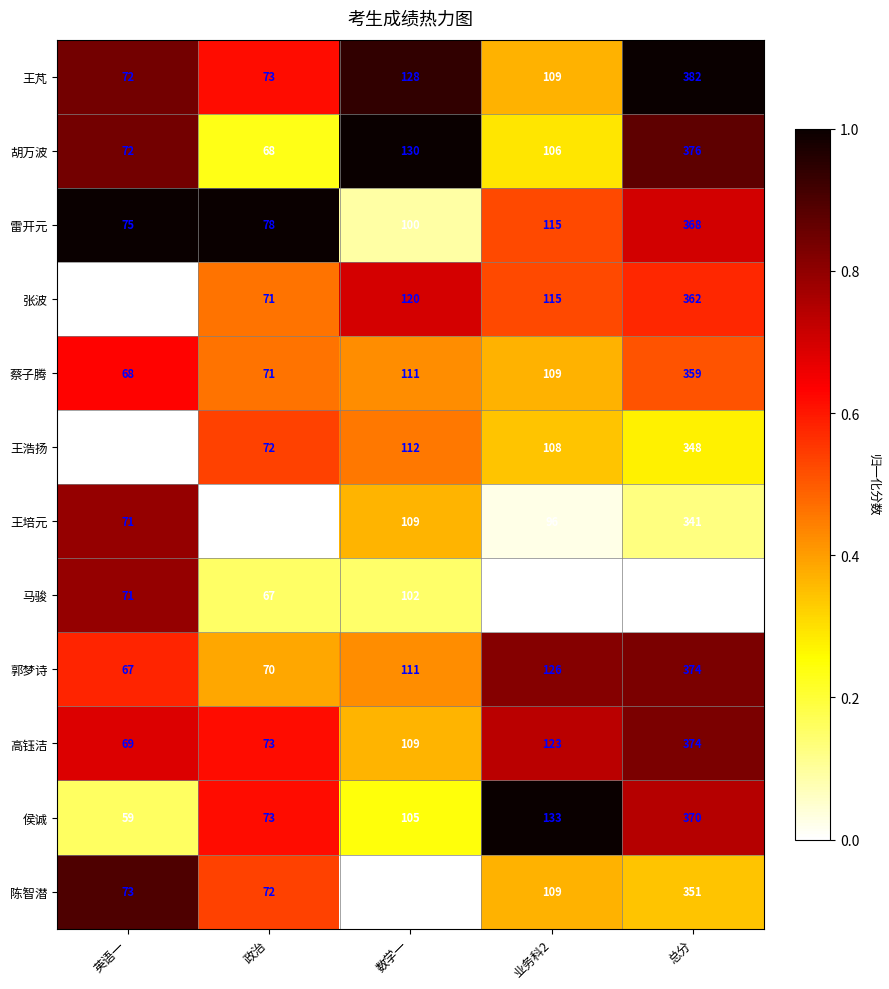

True or false: 侯诚 has a value of 223 at 总分.

False